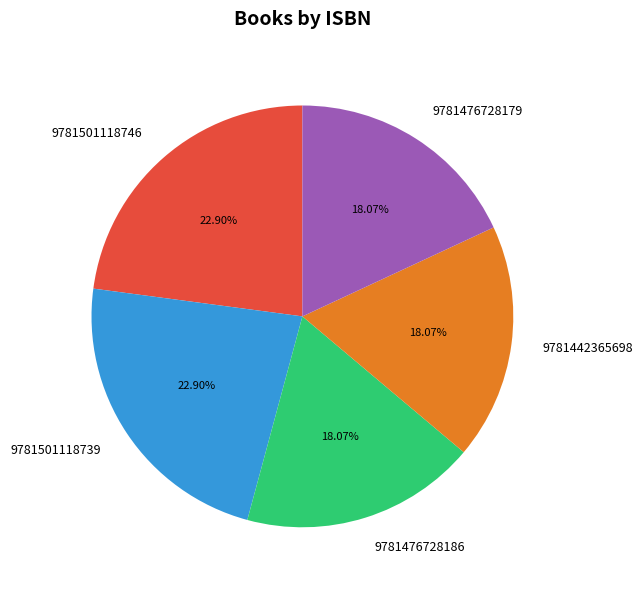

To the nearest percent, what is the combined percentage of 9781501118746 and 9781442365698?

41%